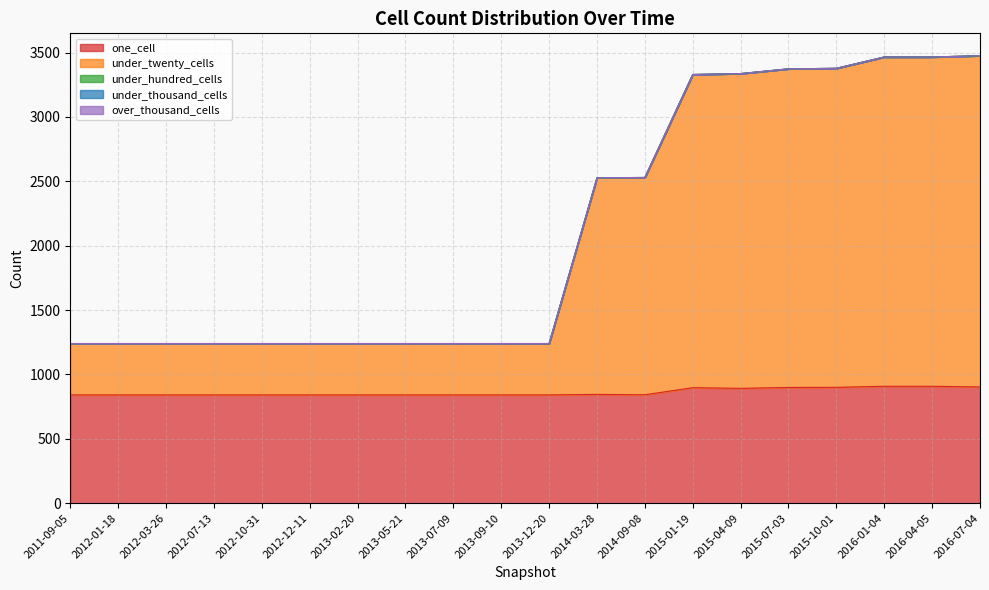

What position from the left is 2012-01-18?

2